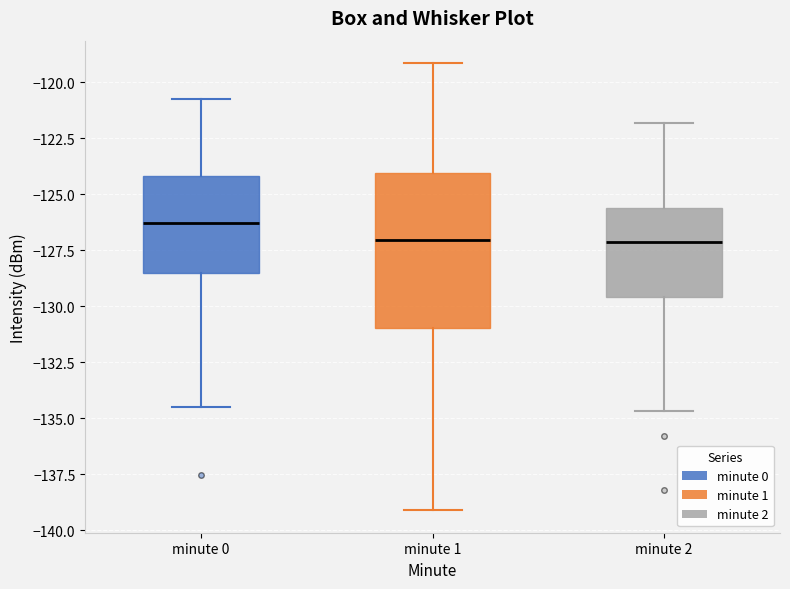

Which box is the tallest, from its lower edge to its upper edge?

minute 1